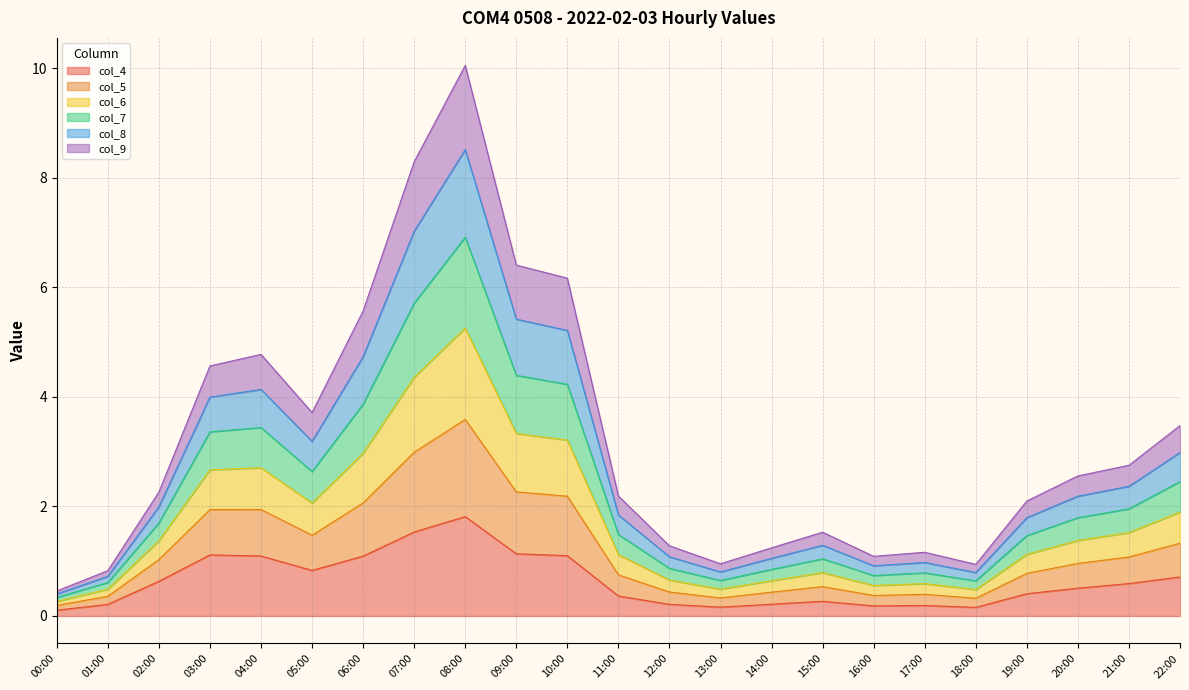

At how many categories does at least one series exceed 4?

7